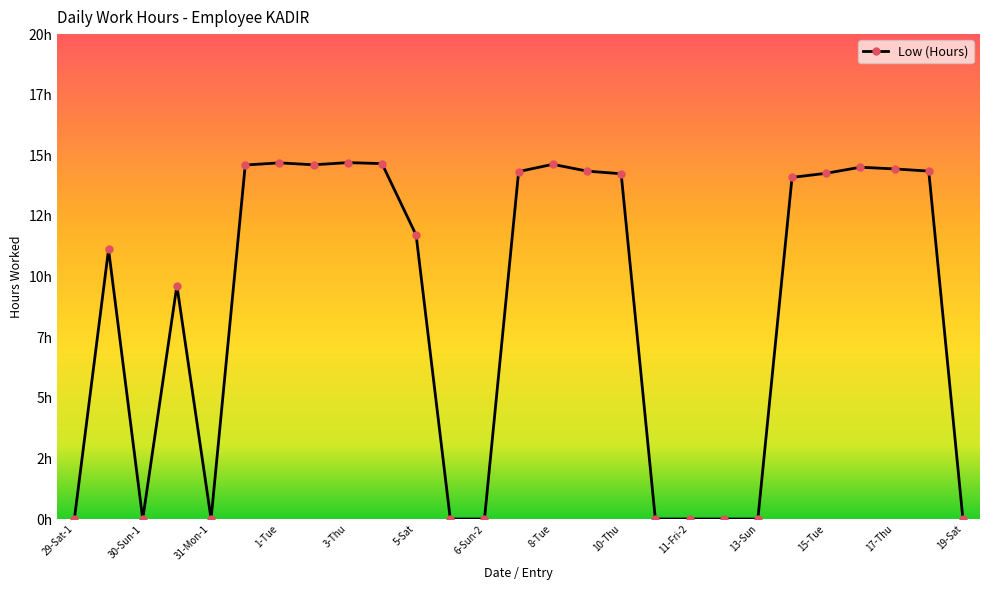

Does the chart have visible grid lines?

No